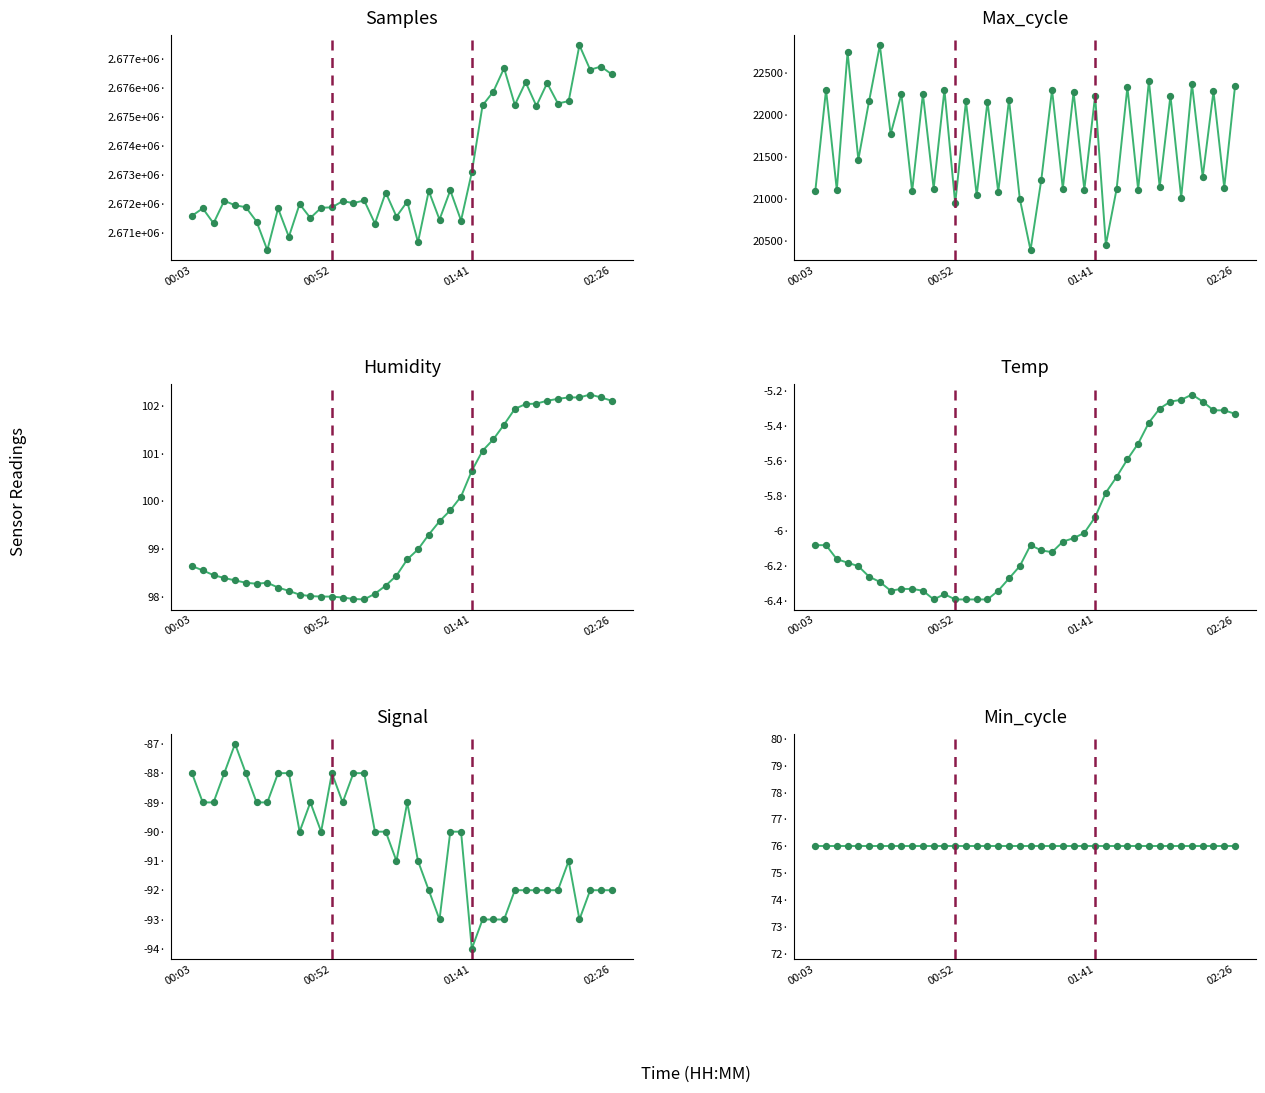

Which series reaches the minimum Y coordinate?

Signal